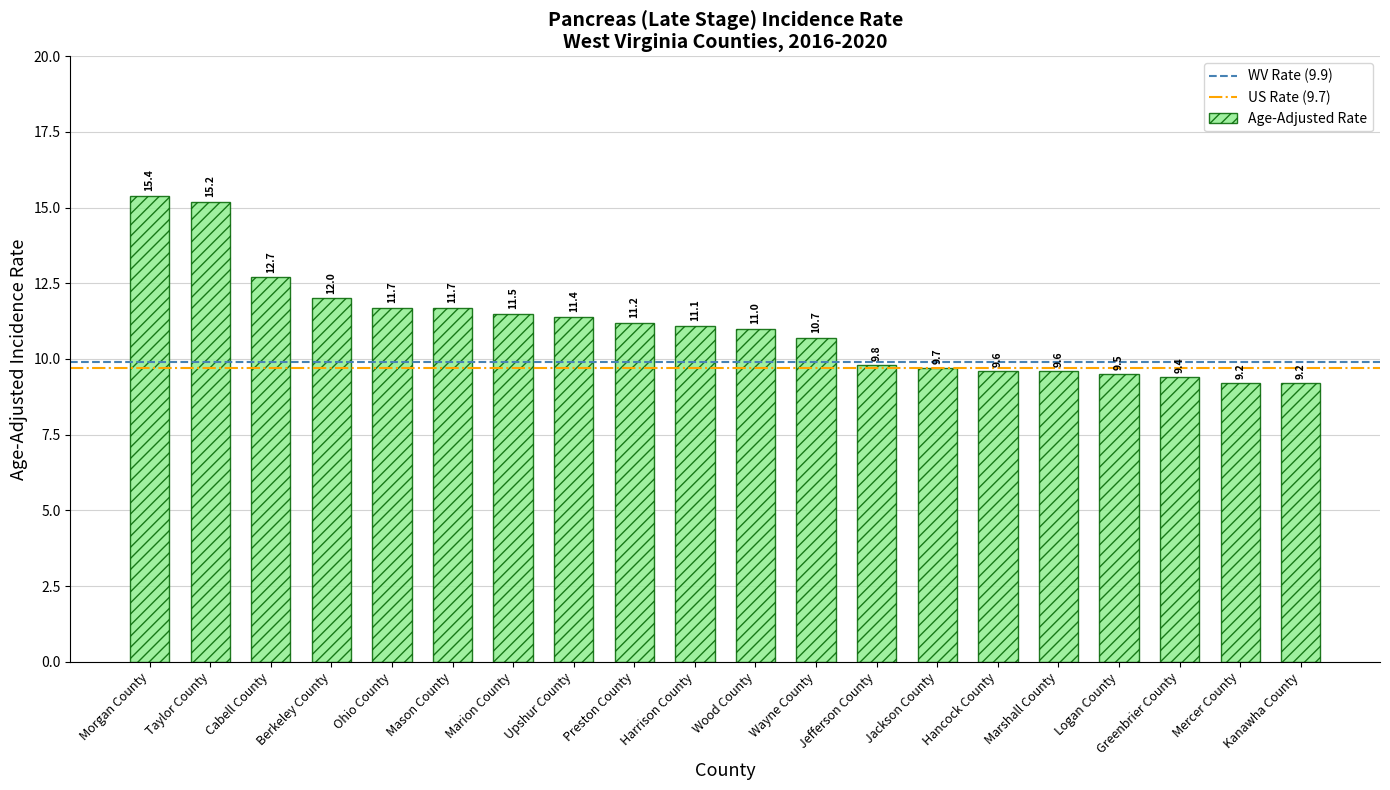

How many values are below 11?

9